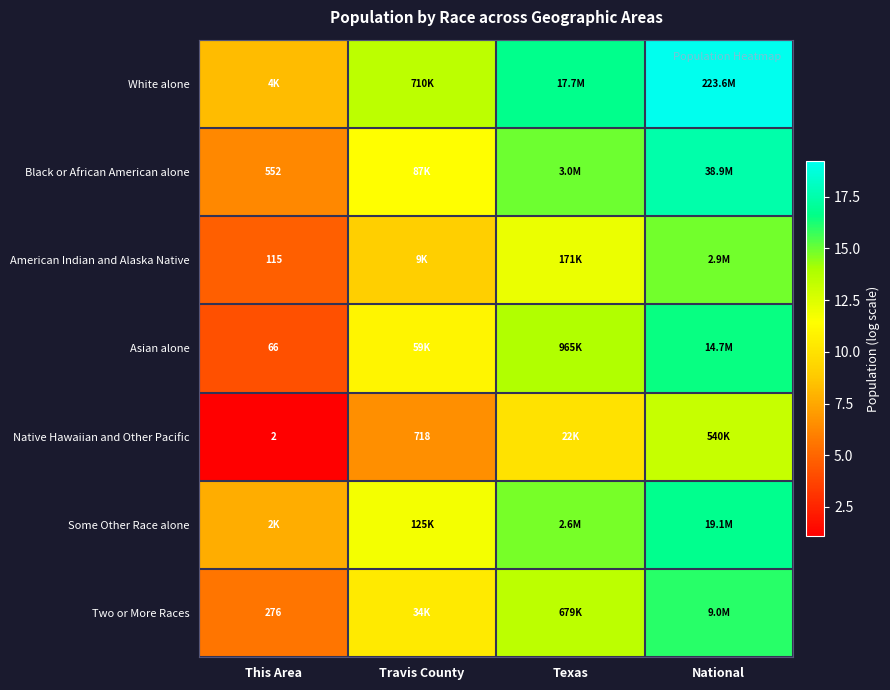

The value of Two or More Races at Travis County is 2.7. True or false?

False